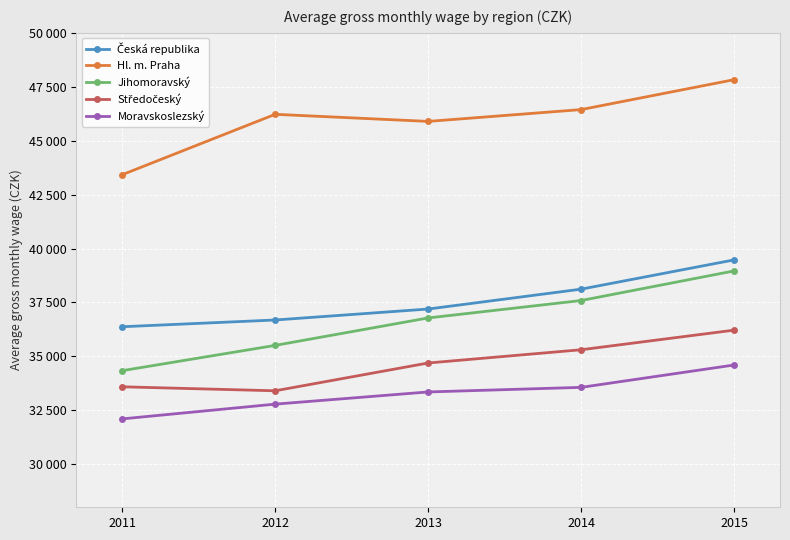

What is the difference between the Česká republika values at 2011 and 2012?

313